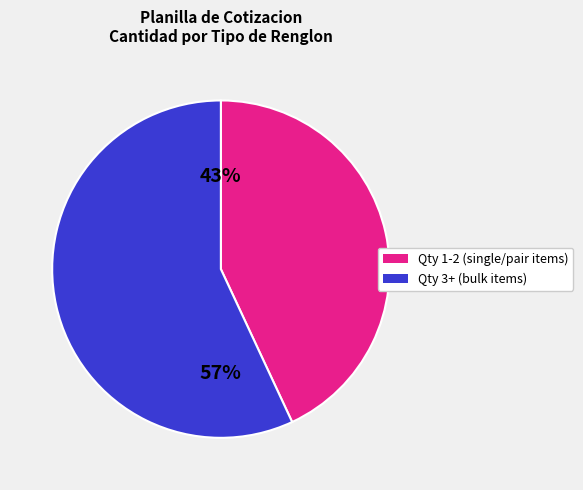

Between Qty 3+ (bulk items) and Qty 1-2 (single/pair items), which is larger?

Qty 3+ (bulk items)